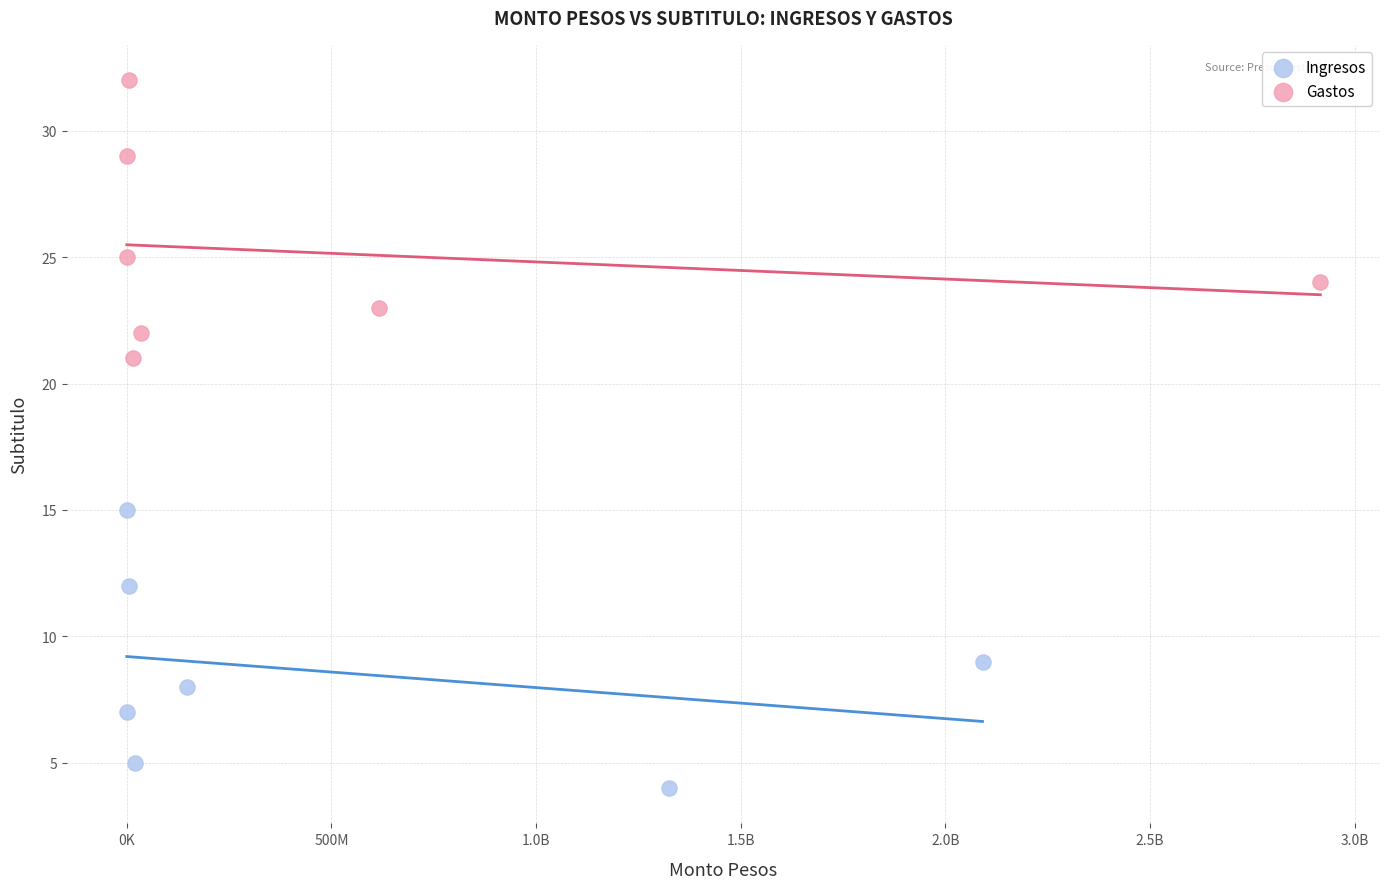

What are all the series names shown in the legend?

Ingresos, Gastos